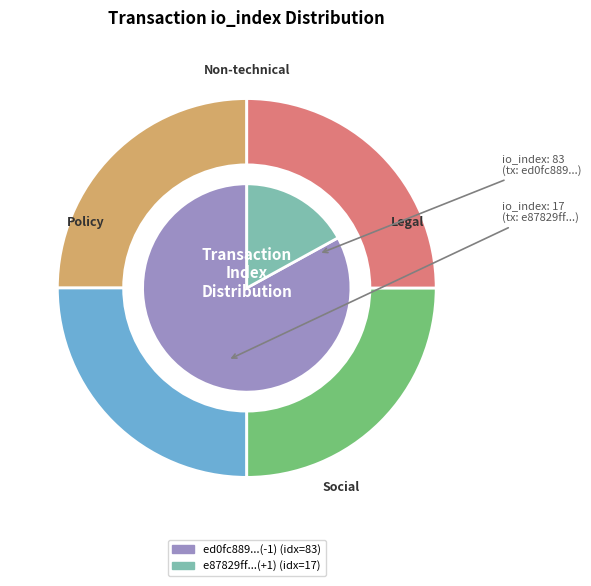

What percentage is the io_index_17 slice, to the nearest percent?

17%